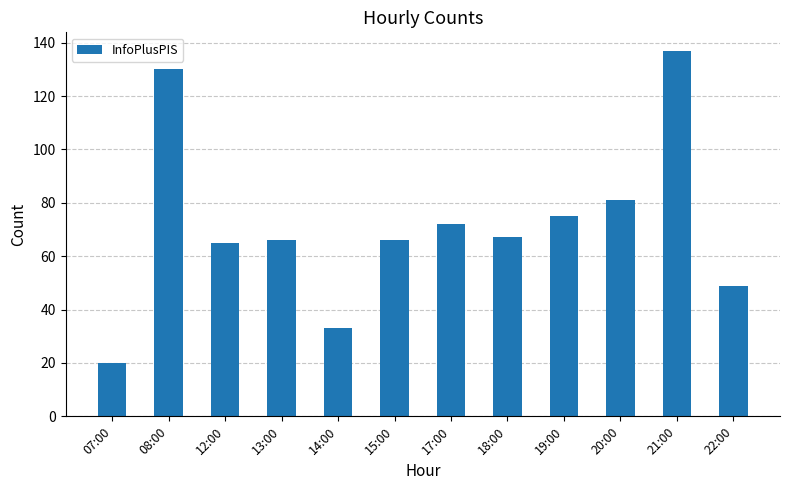

Does the chart contain stacked bars?

No